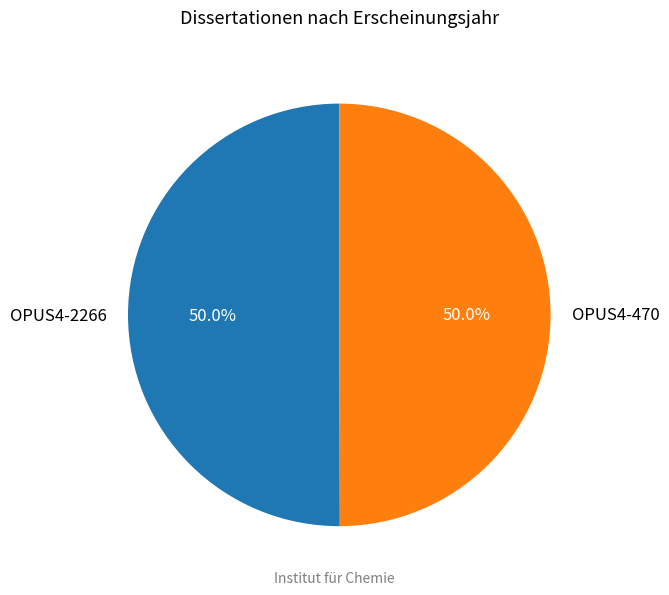

Count the number of slices in the pie.

2